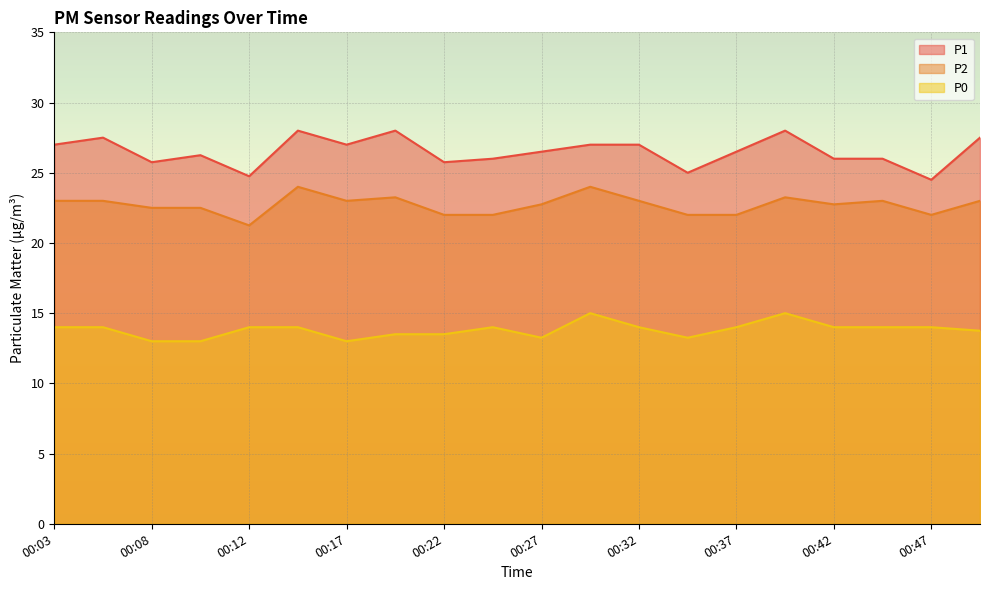

True or false: P1 and P2 cross at least once.

False